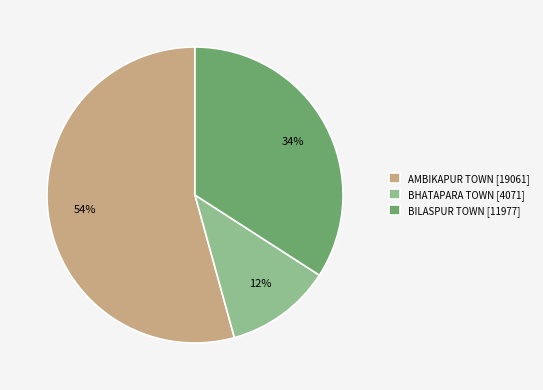

Is BHATAPARA TOWN the majority of the pie?

No